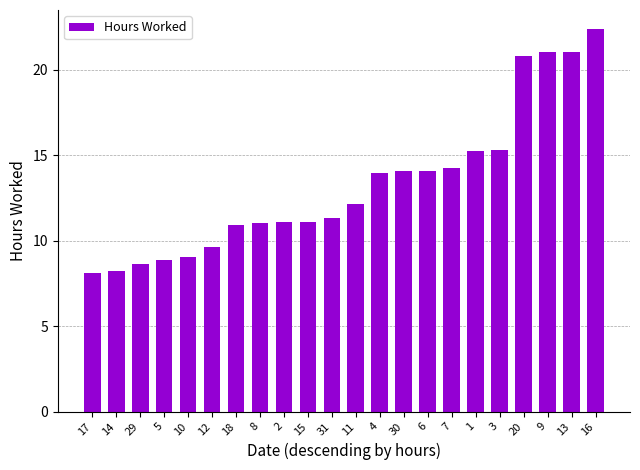

True or false: the data shows 14.1 at 30.

True